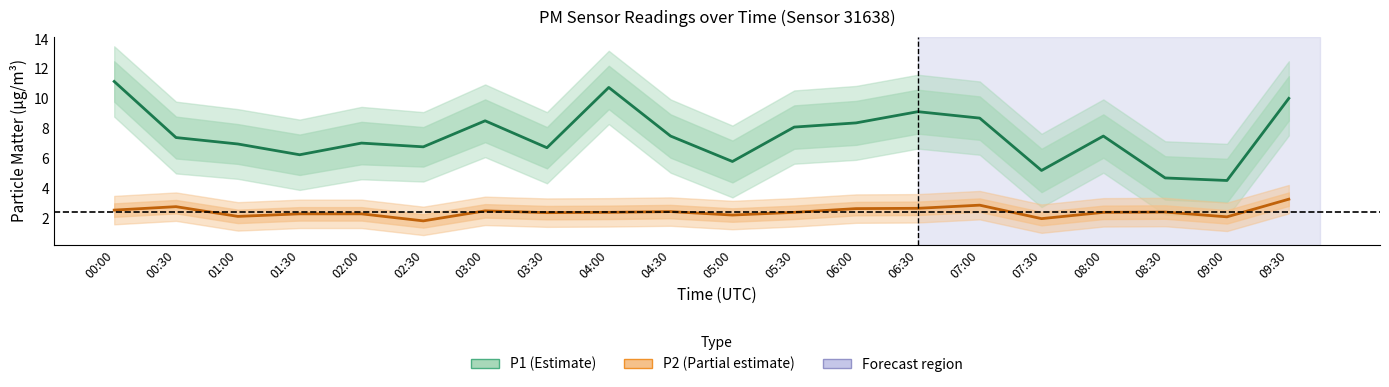

Which series changed the most between 00:30 and 08:00?

P2